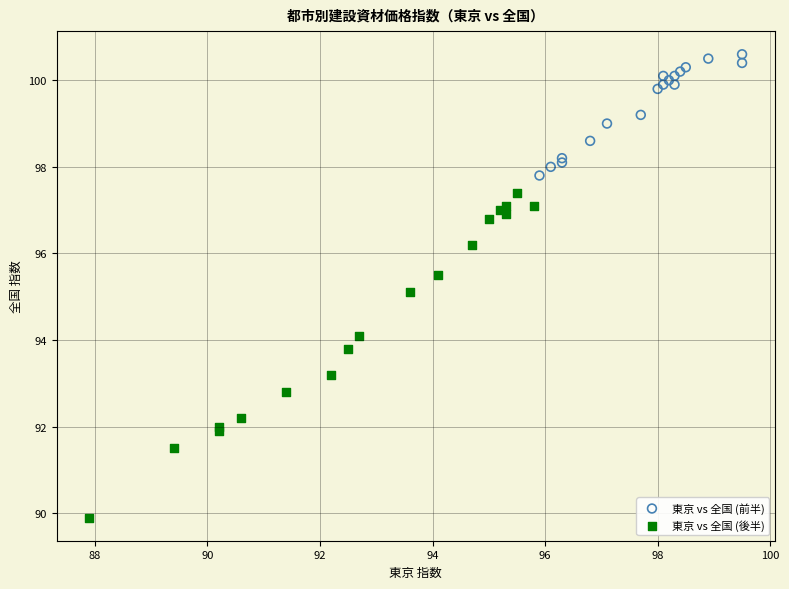

Which series reaches the minimum Y coordinate?

東京 vs 全国 (後半)